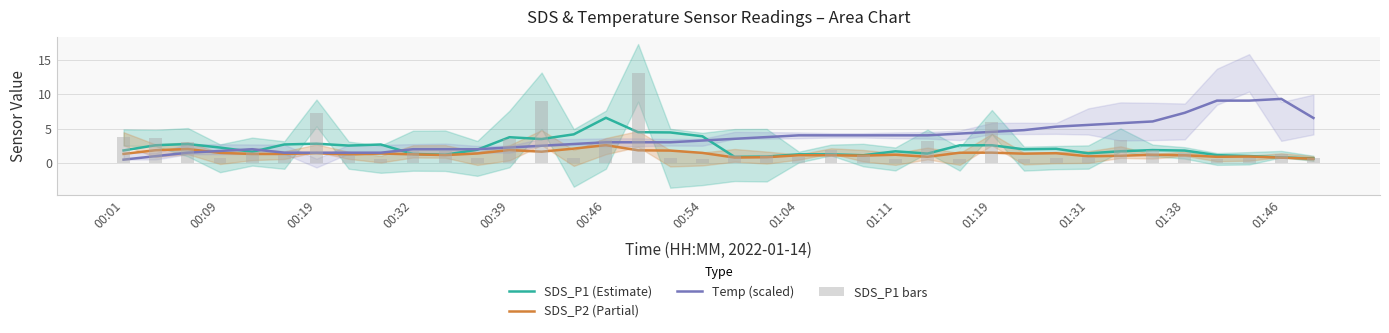

What are all the series names shown in the legend?

SDS_P1 (Estimate), SDS_P2 (Partial), Temp (scaled), SDS_P1 bars